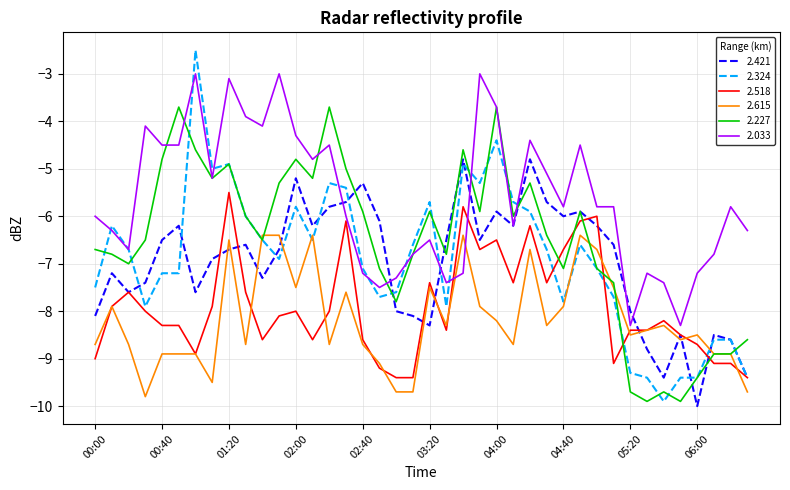

Which series has the widest spread of values?

2.324